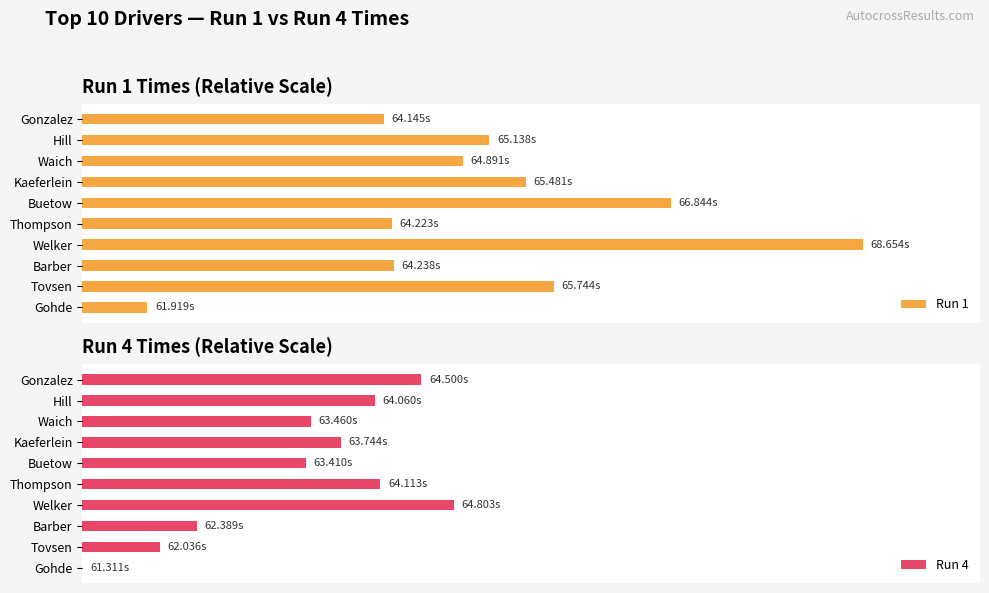

At Gohde, list the series in order from smallest to largest.

Run 4, Run 1